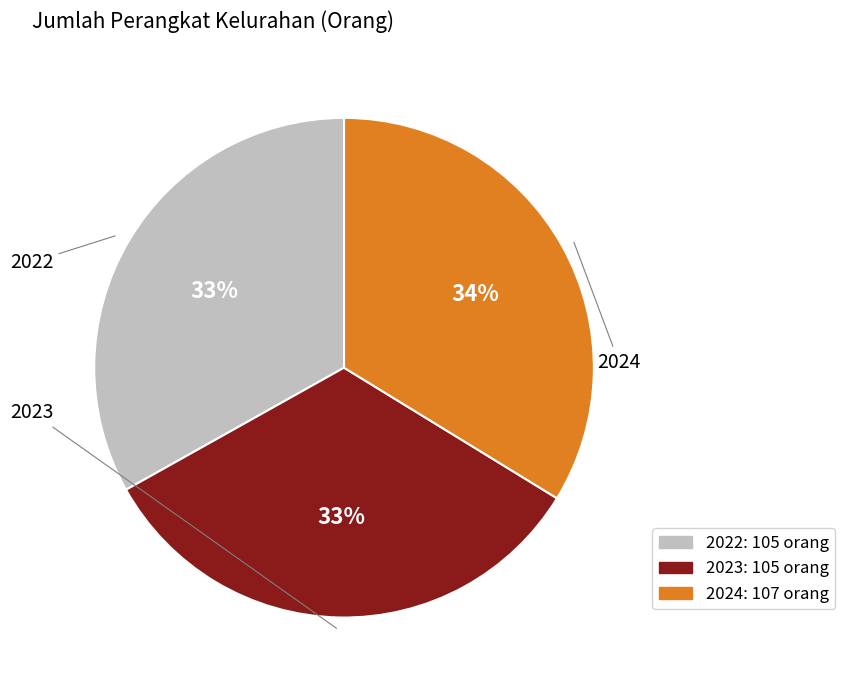

Is the sum of 2024 and 2022 greater than half?

Yes